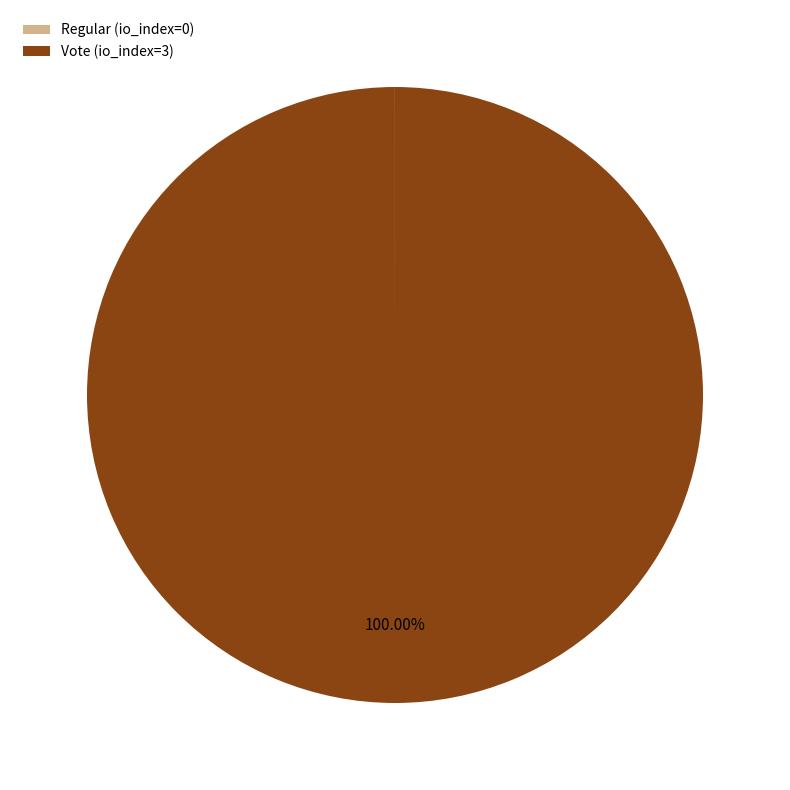

Which category accounts for the majority?

Vote (io_index=3)